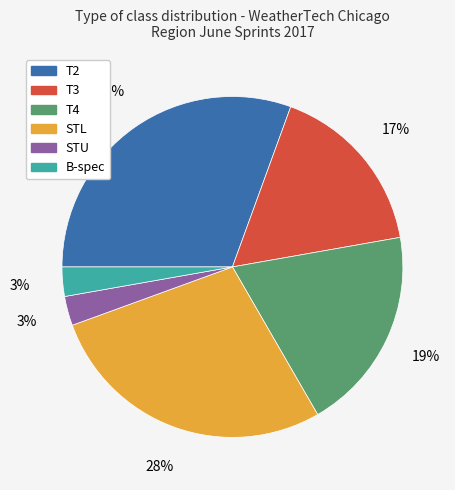

Which category has the biggest portion of the pie?

T2